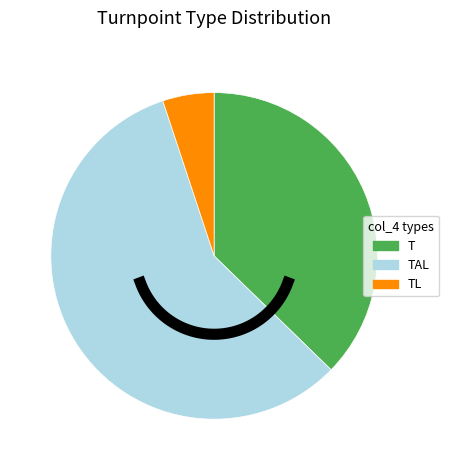

Combined, do T and TAL account for over 50%?

Yes